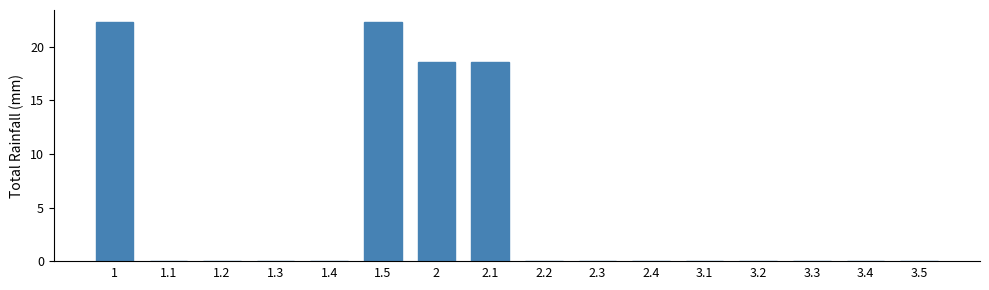

Reading left to right, extract all data points from this chart.

1=22.3	1.1=0.0	1.2=0.0	1.3=0.0	1.4=0.0	1.5=22.3	2=18.6	2.1=18.6	2.2=0.0	2.3=0.0	2.4=0.0	3.1=0.0	3.2=0.0	3.3=0.0	3.4=0.0	3.5=0.0